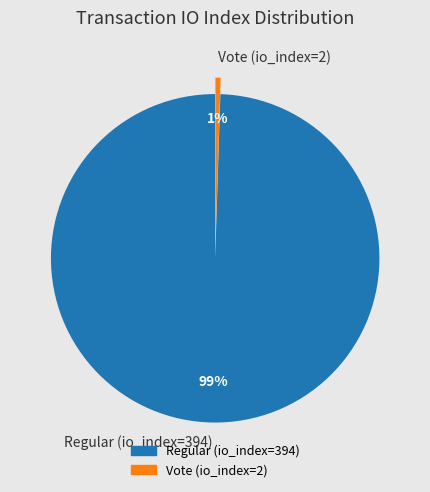

To the nearest percent, what is the combined percentage of Vote (io_index=2) and Regular (io_index=394)?

100%